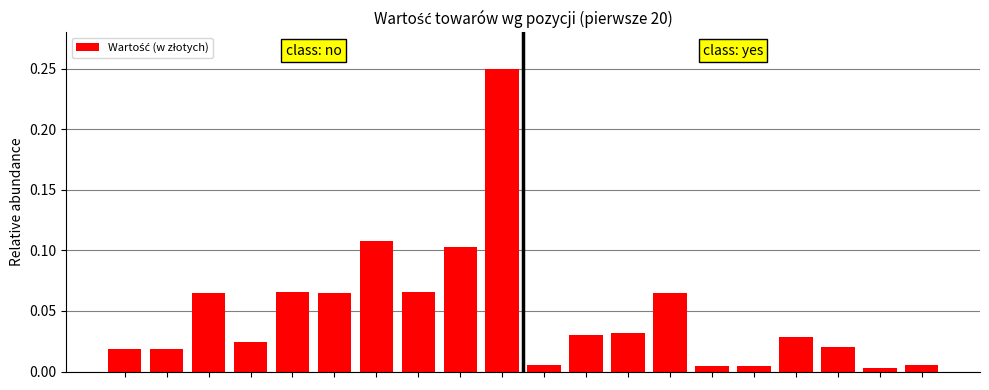

What is the sum of all values?

1.0